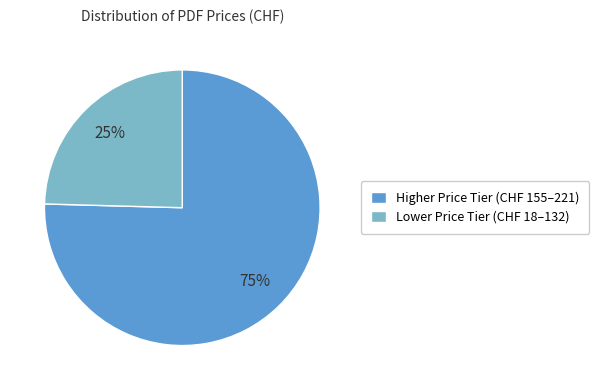

Between Lower Price Tier (CHF 18–132) and Higher Price Tier (CHF 155–221), which is larger?

Higher Price Tier (CHF 155–221)